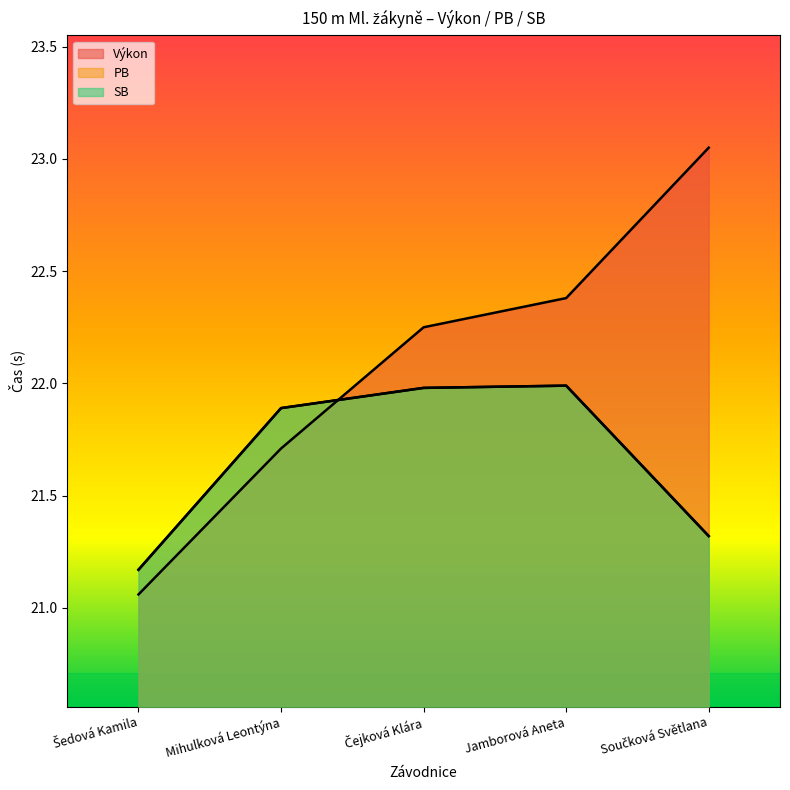

True or false: PB has a value of 6.7 at Čejková Klára.

False